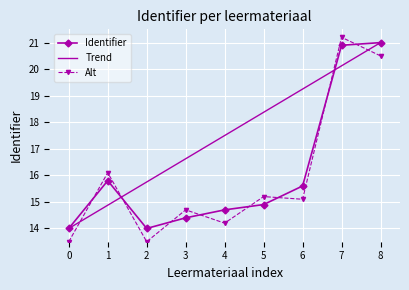

What is the difference between the Alt values at 2 and 1?

2.6